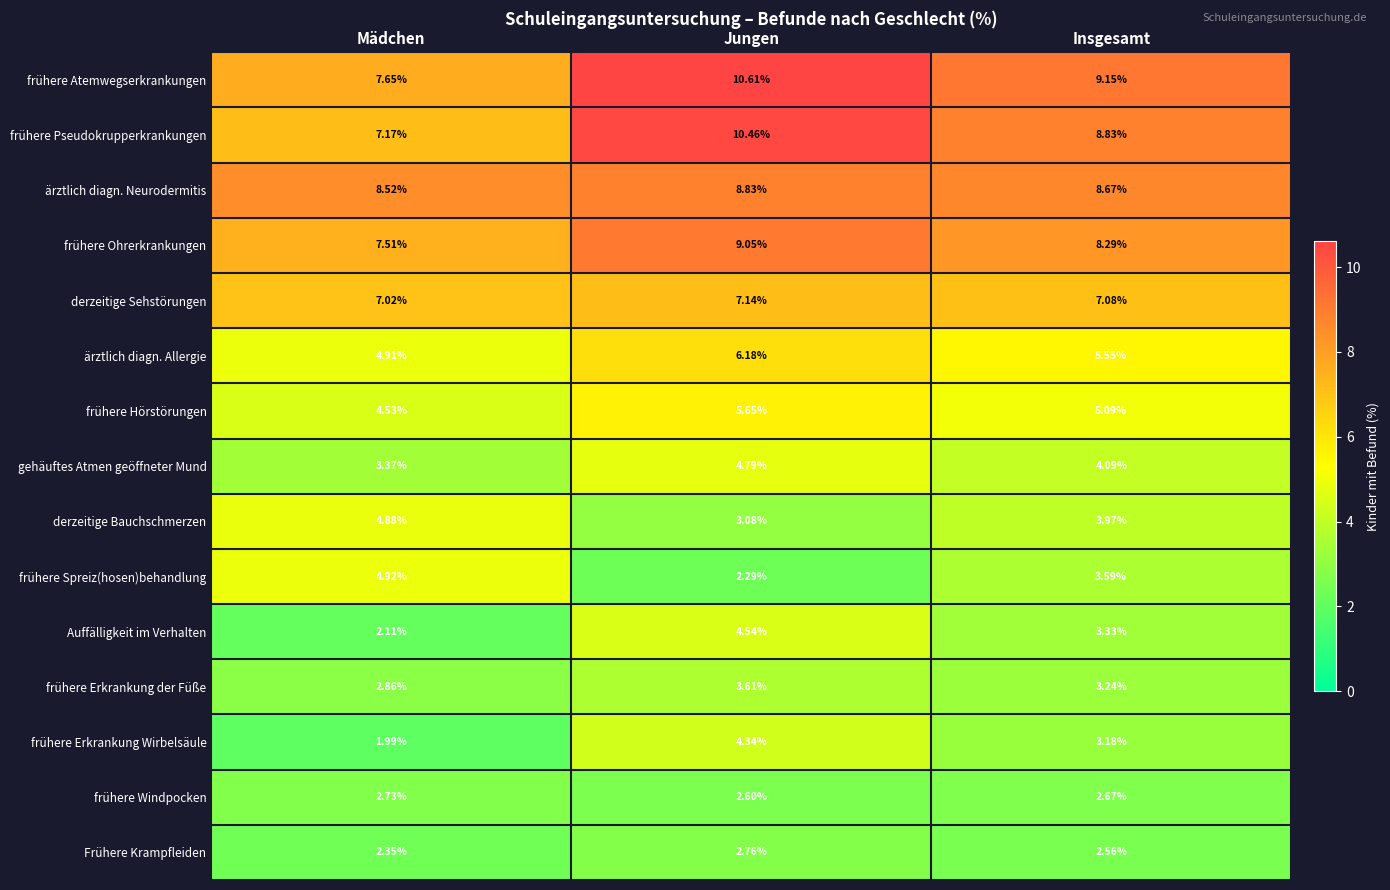

Which series has the largest total across all categories?

frühere Atemwegserkrankungen